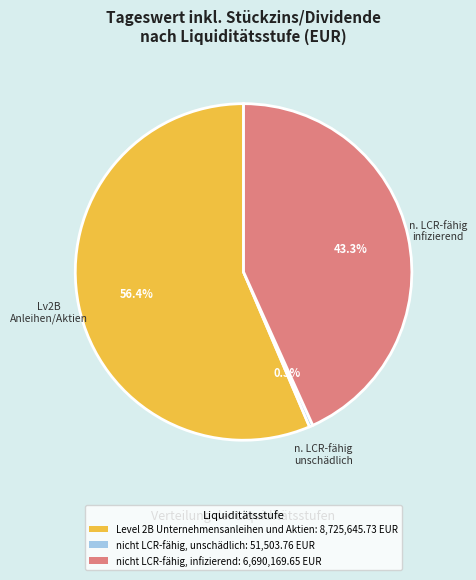

Which slice is the largest?

Level 2B Unternehmensanleihen und Aktien